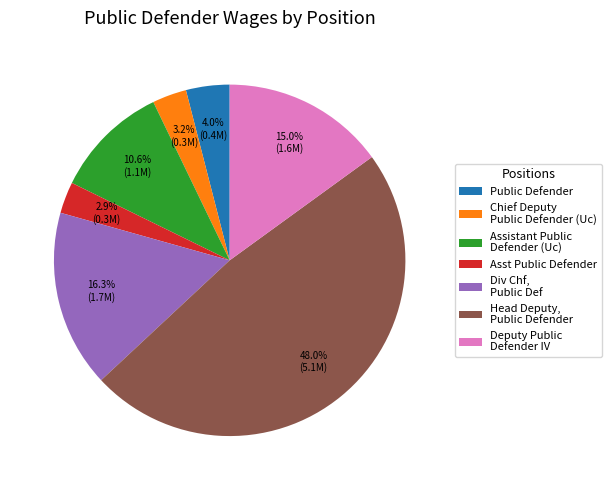

Rank the categories by value from highest to lowest.

Head Deputy, Public Defender, Div Chf, Public Def, Deputy Public Defender IV, Assistant Public Defender (Uc), Public Defender, Chief Deputy Public Defender (Uc), Asst Public Defender